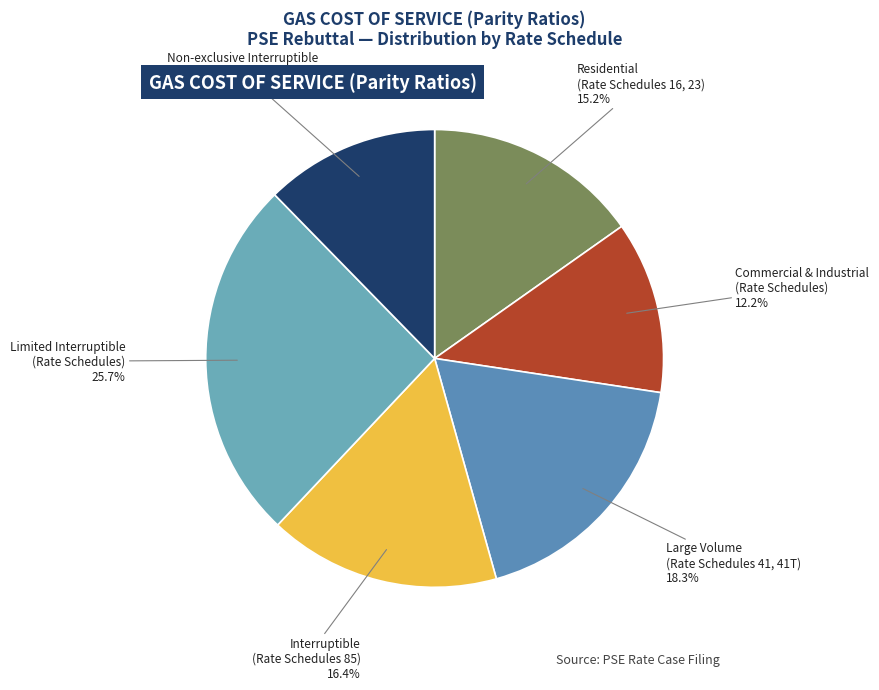

What is the smallest slice in the pie chart?

Commercial & Industrial
(Rate Schedules)